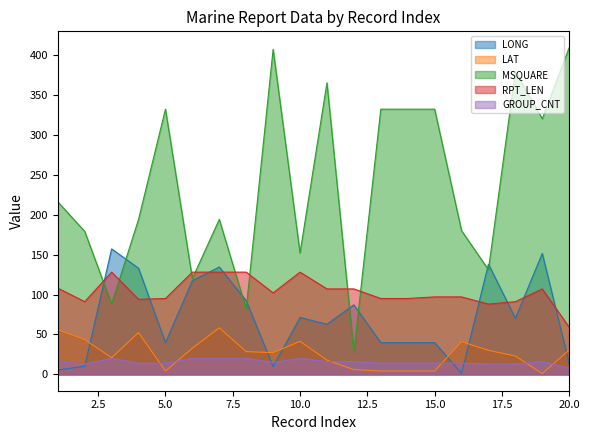

What is the value of the RPT_LEN point at the 13th from the left?

95.0